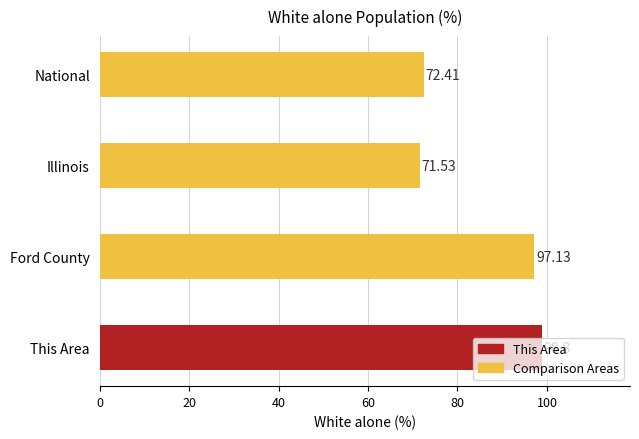

Rank the categories by value from highest to lowest.

This Area, Ford County, National, Illinois